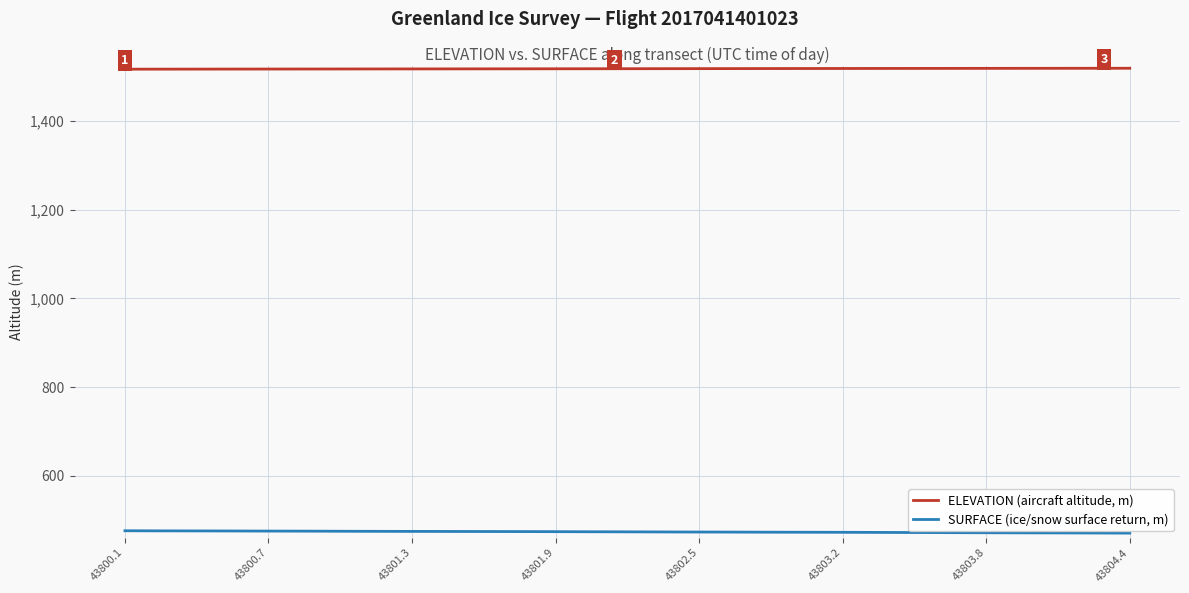

What is the minimum value for ELEVATION (aircraft altitude, m)?

1517.3